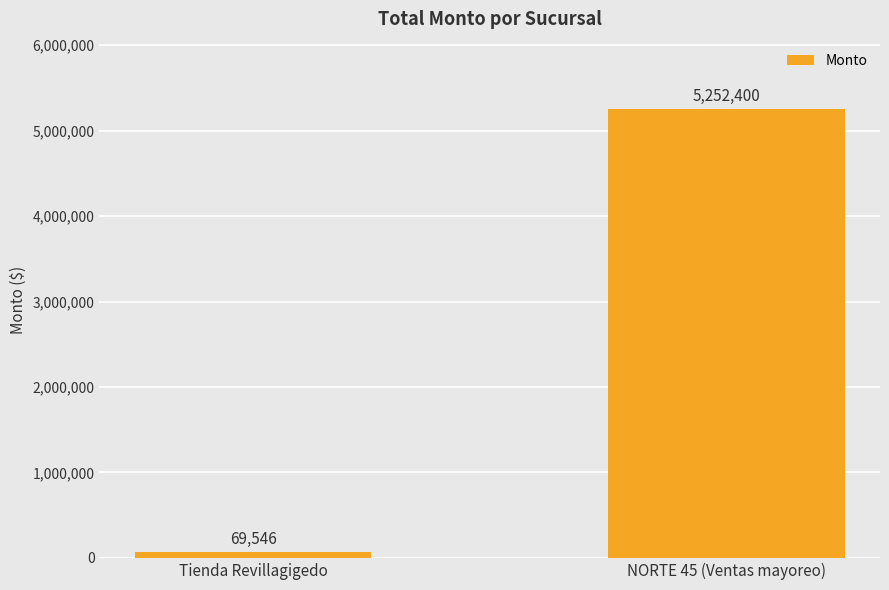

What position from the left is NORTE 45 (Ventas mayoreo)?

2